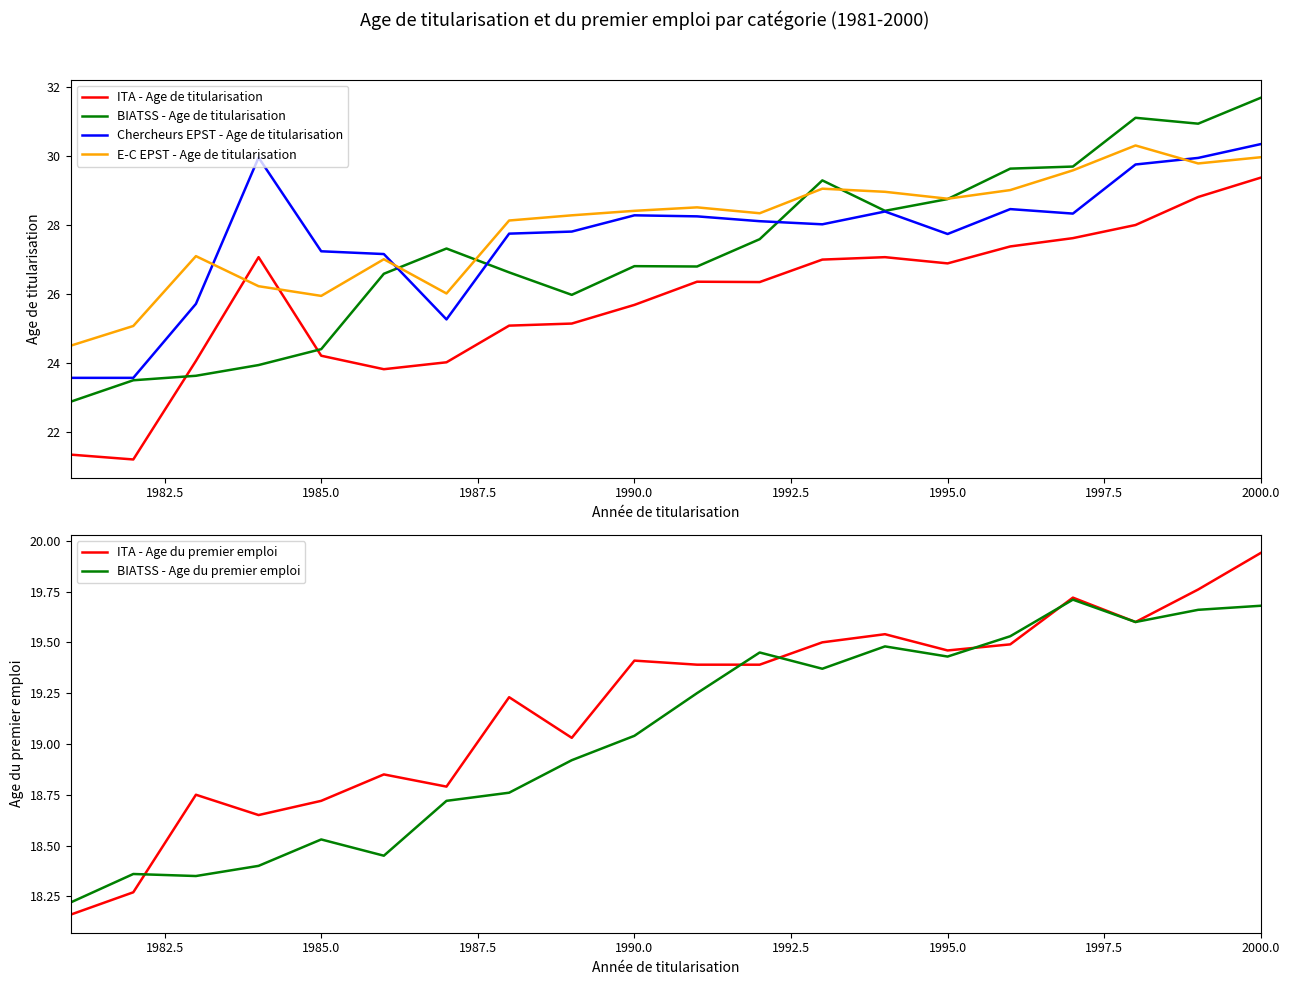

Which series has the largest total across all categories?

E-C EPST - Age de titularisation